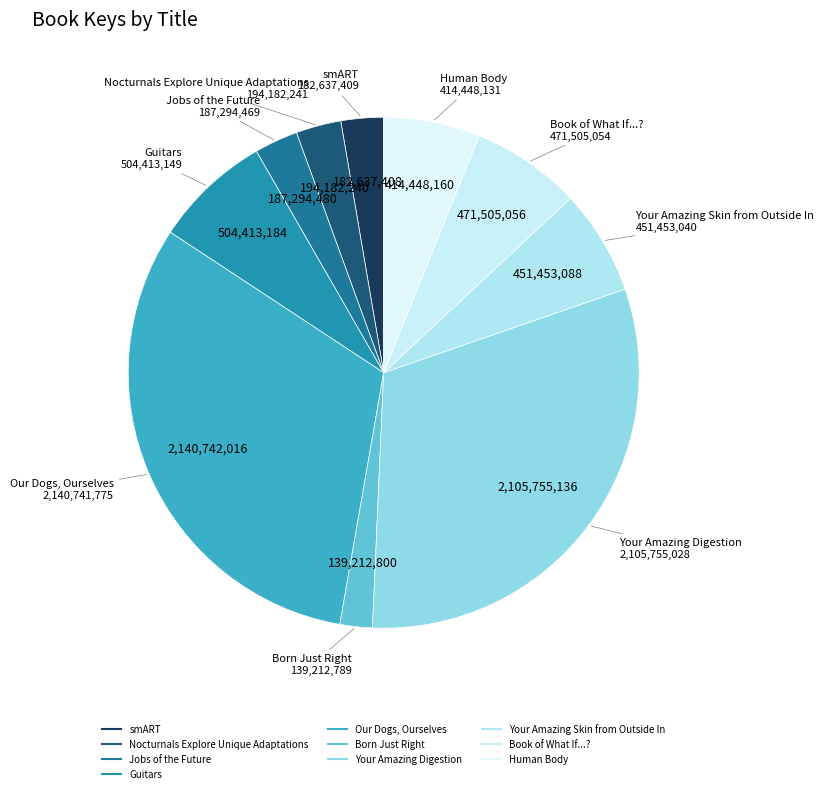

How many segments does this pie chart have?

10